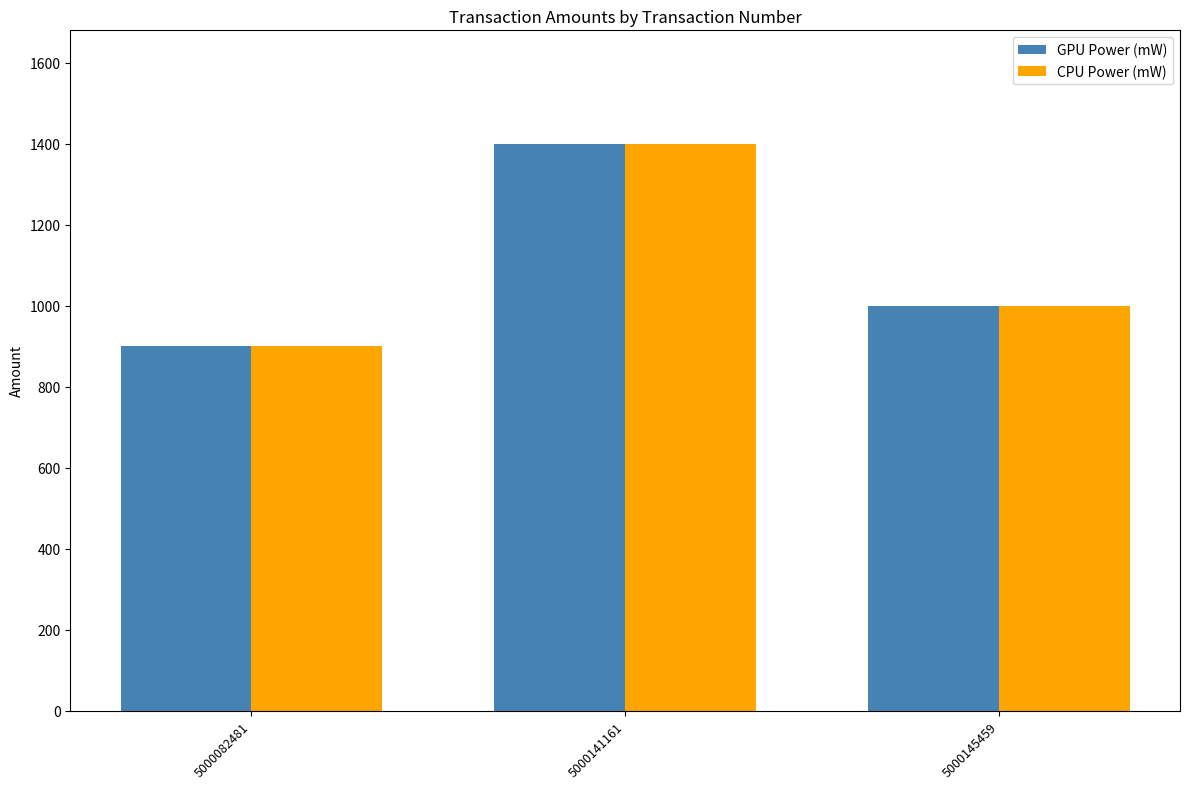

At which label does GPU Power (mW) first exceed 1000?

5000141161